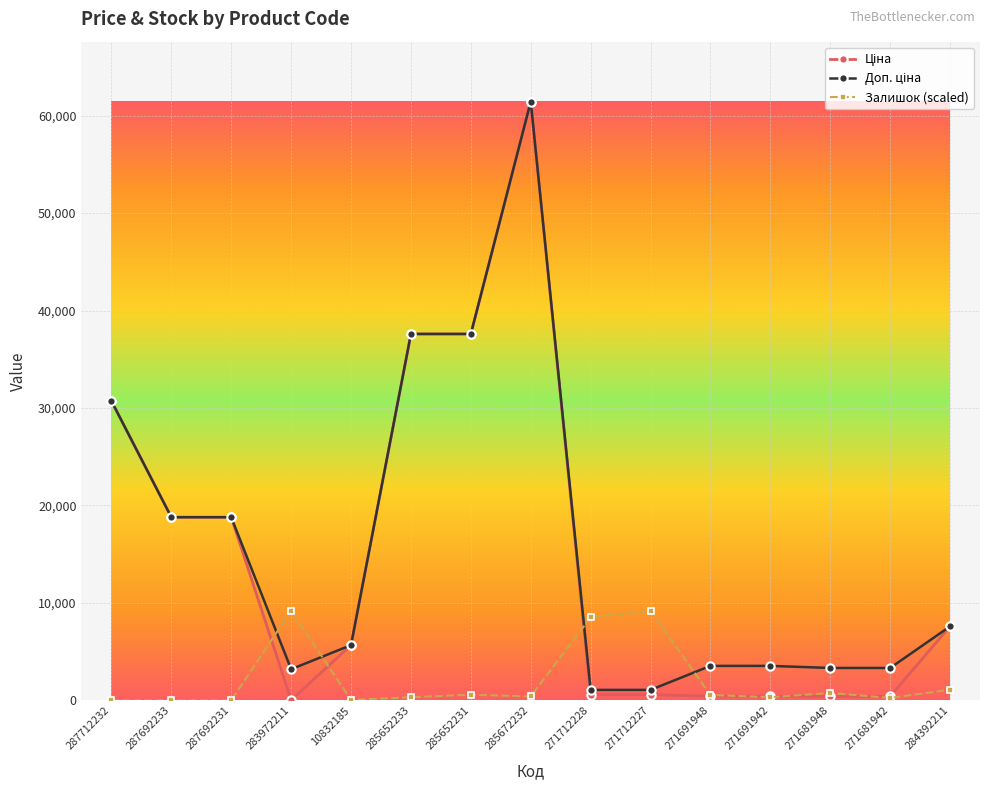

At which category is the sum across all series the highest?

285672232